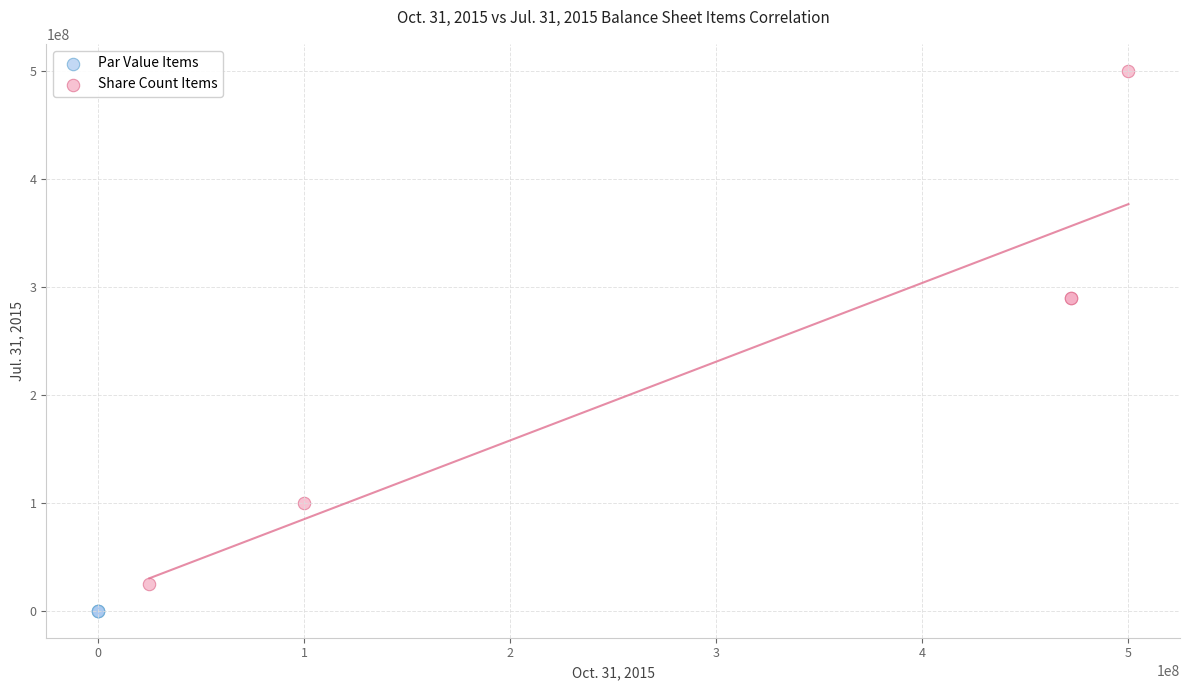

Which series contains the lowest Y value?

Par Value Items